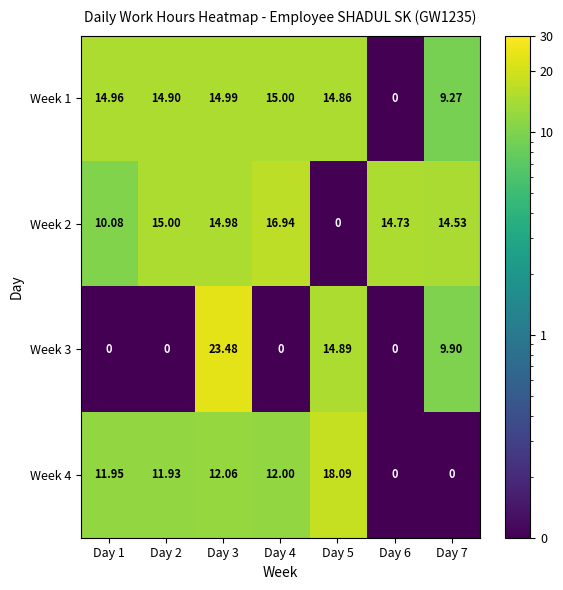

What is the difference between the highest and lowest values at Day 6?

14.7